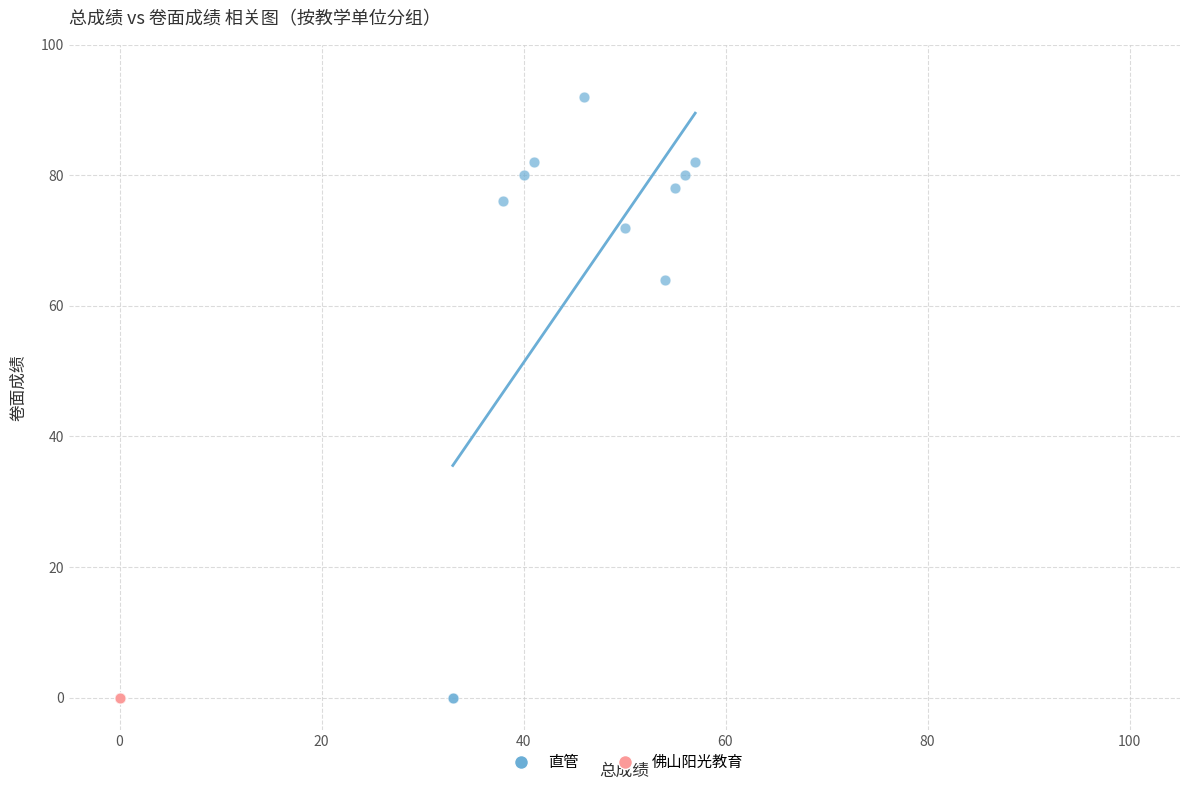

Which series contains the highest Y value?

直管